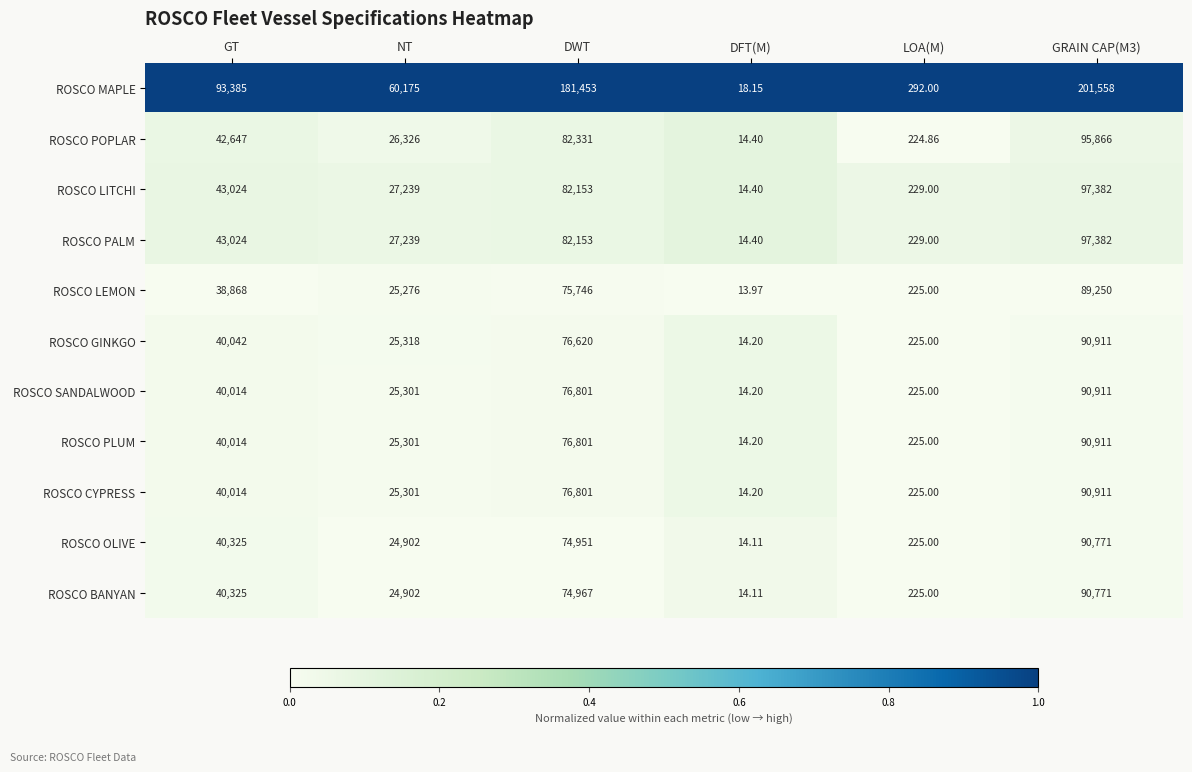

Which series has the largest range (max minus min)?

ROSCO MAPLE